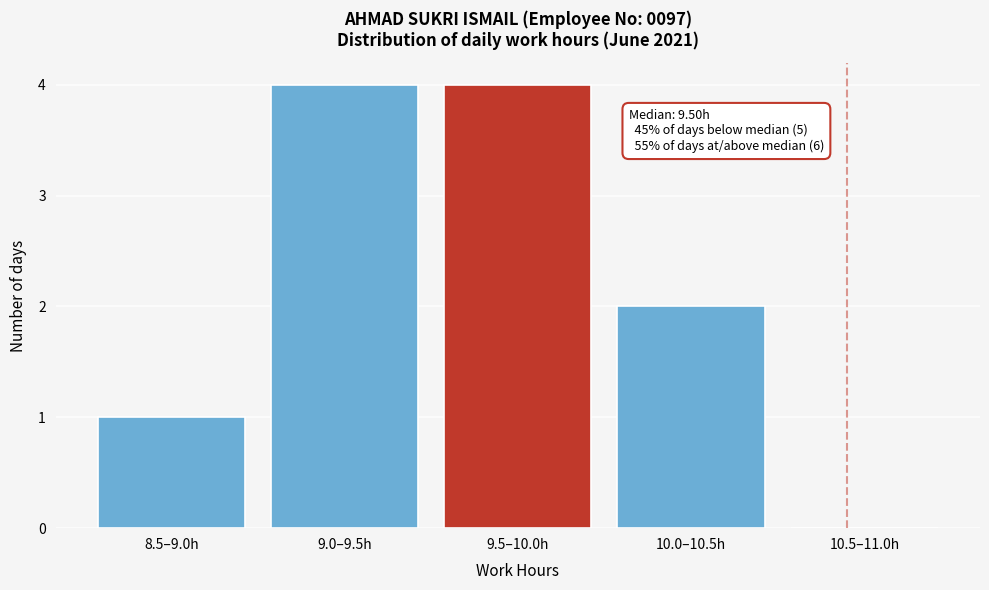

Reading left to right, list all the values displayed in this chart.

8.5–9.0h=1	9.0–9.5h=4	9.5–10.0h=4	10.0–10.5h=2	10.5–11.0h=0